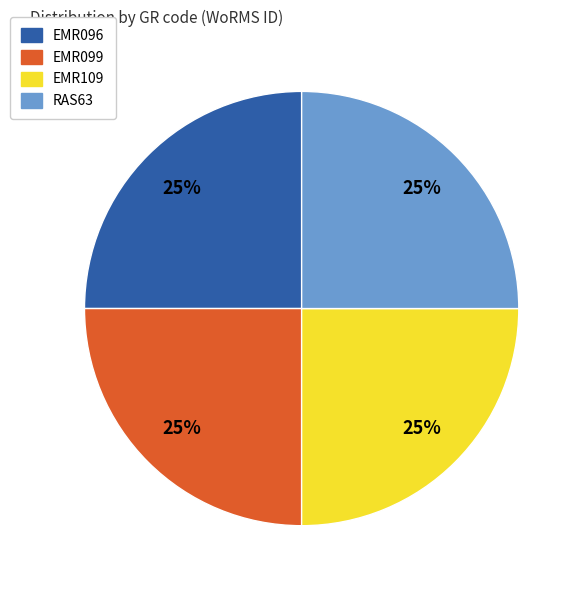

How many slices are in this pie chart?

4